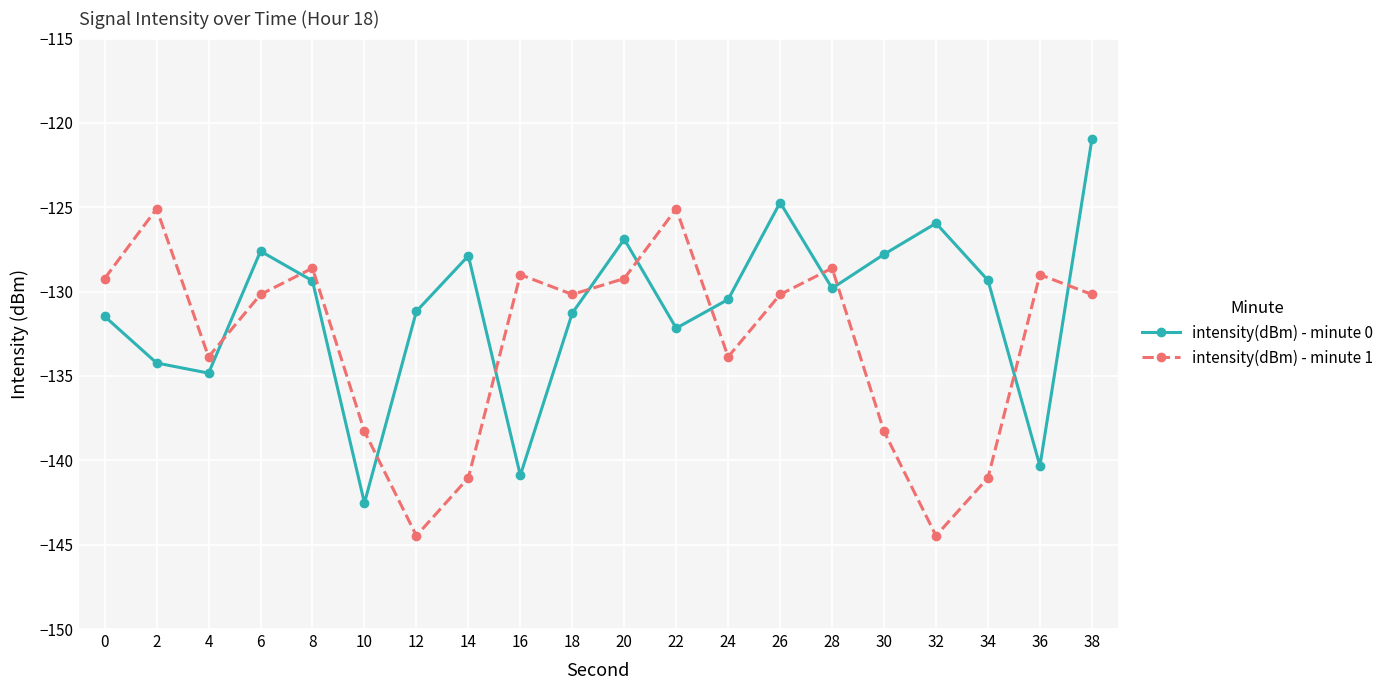

What is the average value of the intensity(dBm) - minute 1 series?

-133.0